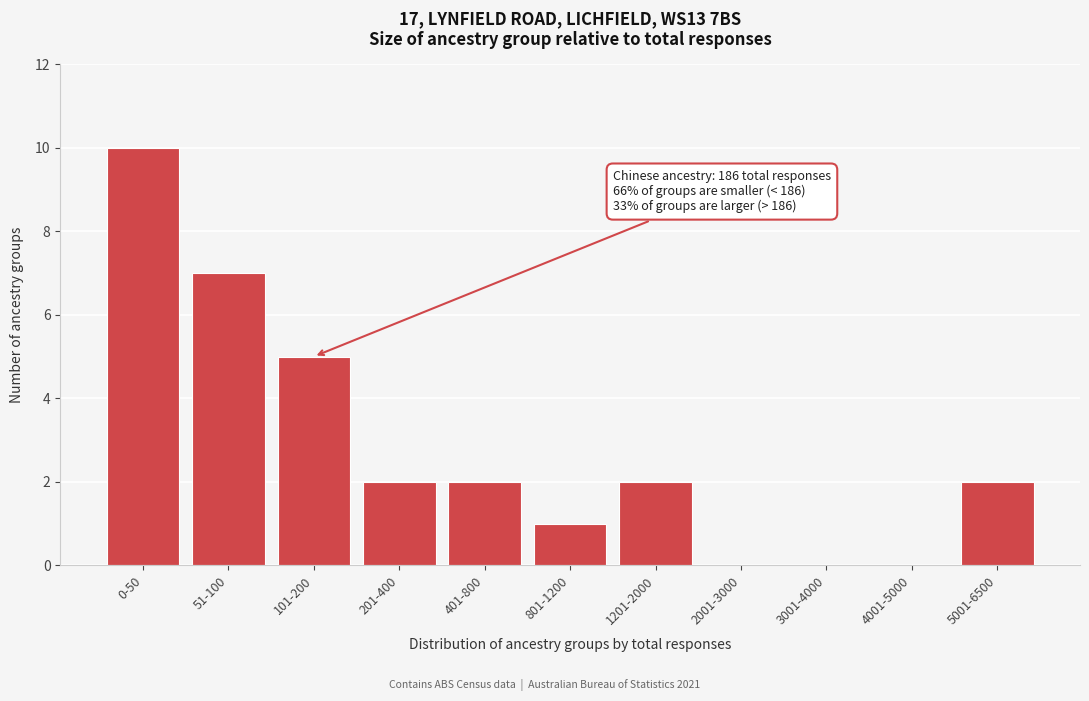

Reading left to right, list all the values displayed in this chart.

0-50=10	51-100=7	101-200=5	201-400=2	401-800=2	801-1200=1	1201-2000=2	2001-3000=0	3001-4000=0	4001-5000=0	5001-6500=2